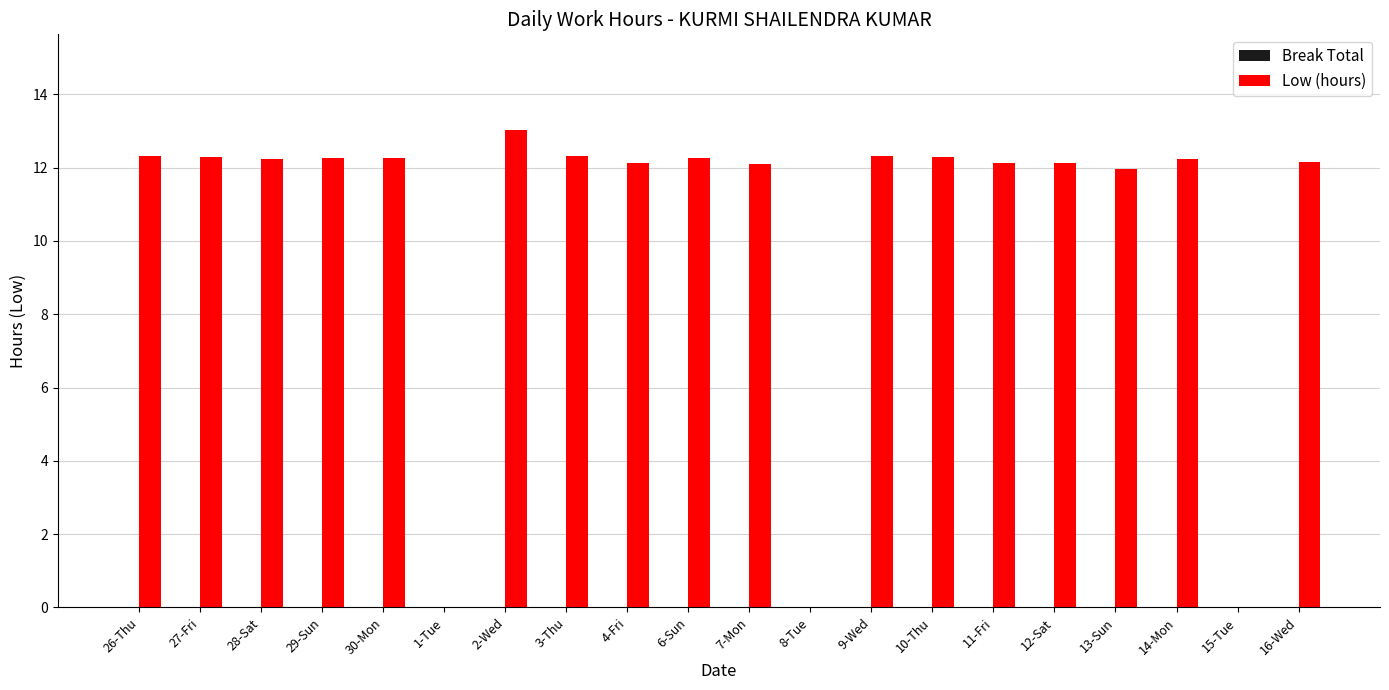

Is it true that the value at 7-Mon is 12.1?

True